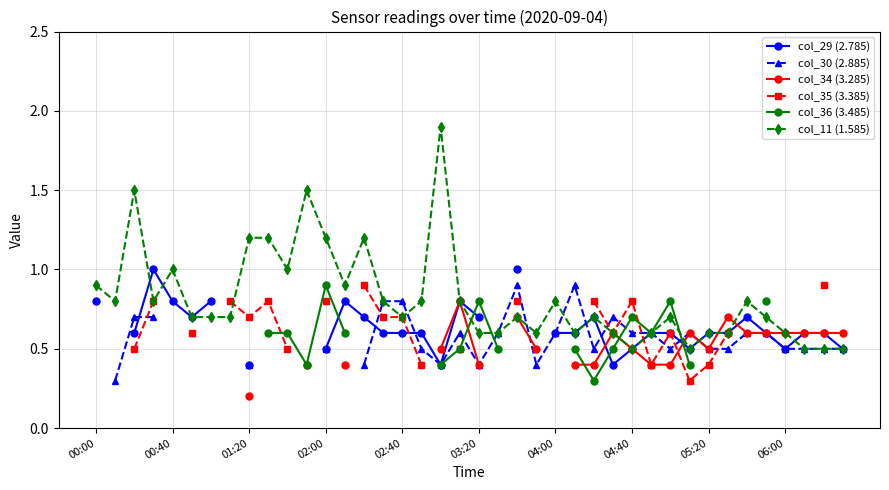

The col_11 (1.585) series shows 0.2 at 06:00. True or false?

False